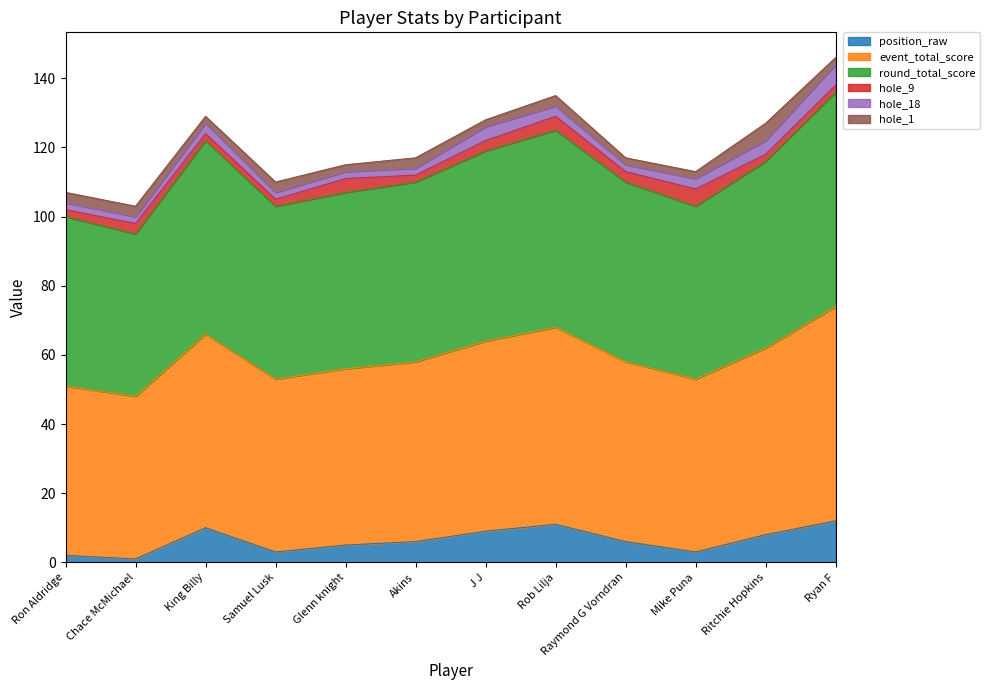

At how many categories does at least one series exceed 7?

12